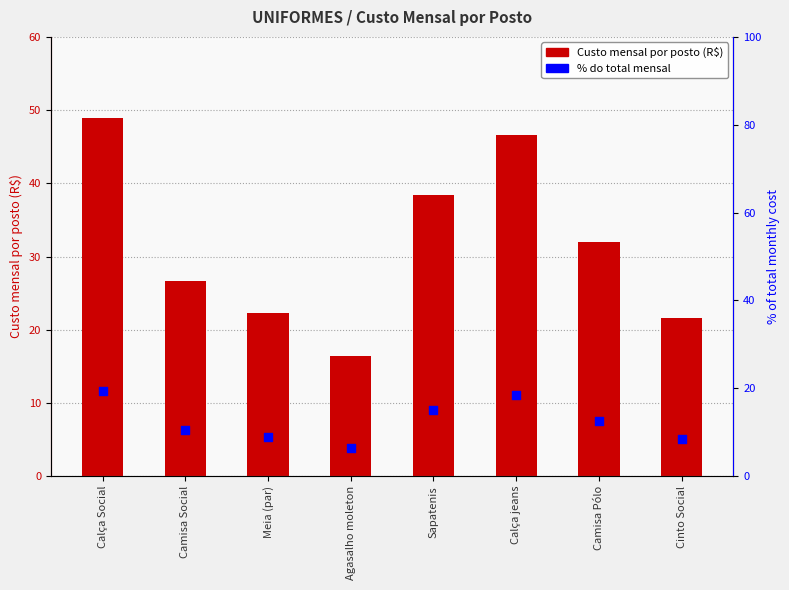

Which series has the largest Y range (max minus min)?

Custo mensal por posto